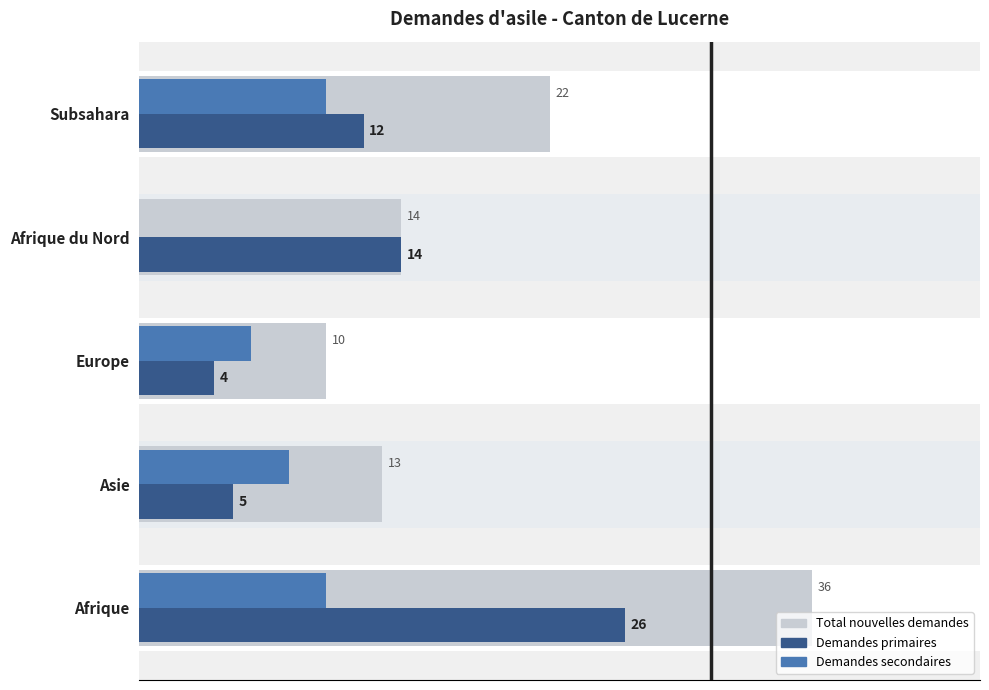

What is the spread (max minus min) of values at Asie?

8